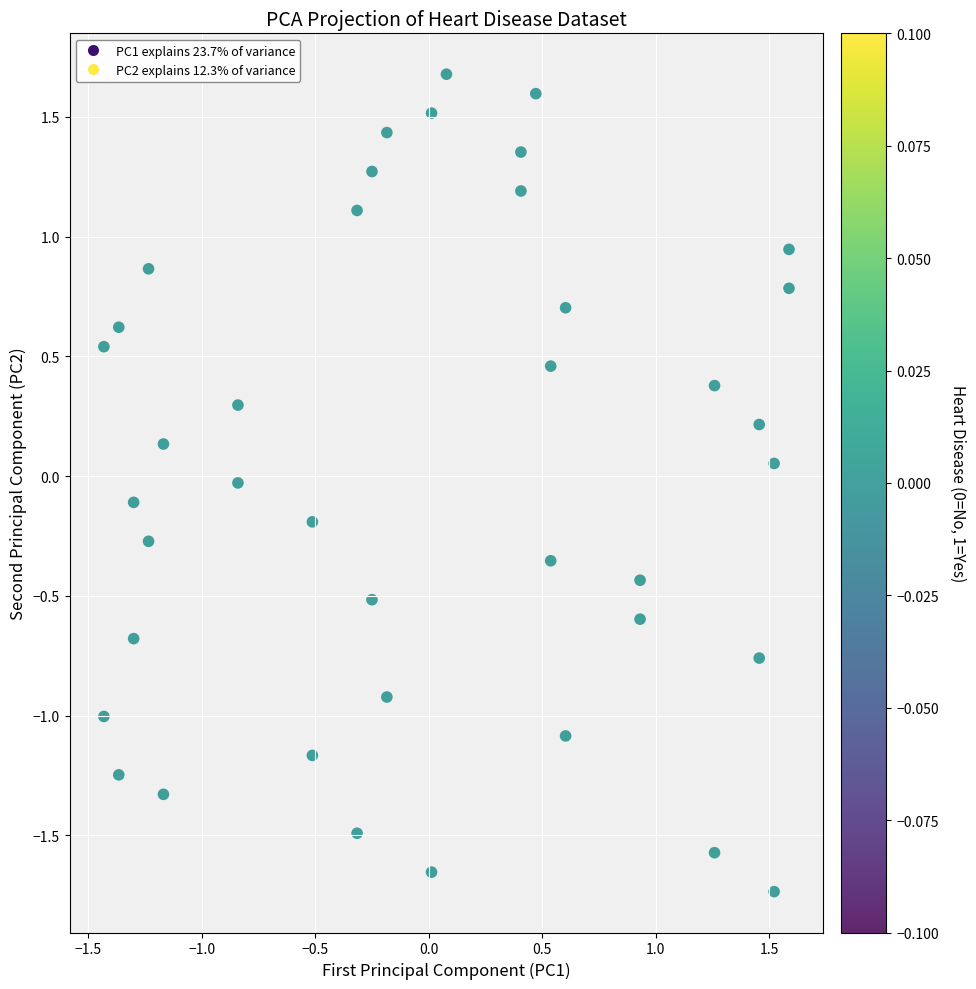

What is the range of X values (max minus min)?

3.0